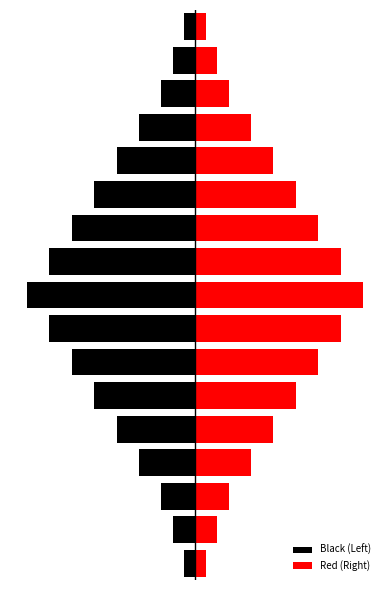

Rank the categories by Red (Right) value from lowest to highest.

0, 16, 1, 15, 2, 14, 3, 13, 4, 12, 5, 11, 6, 10, 7, 9, 8